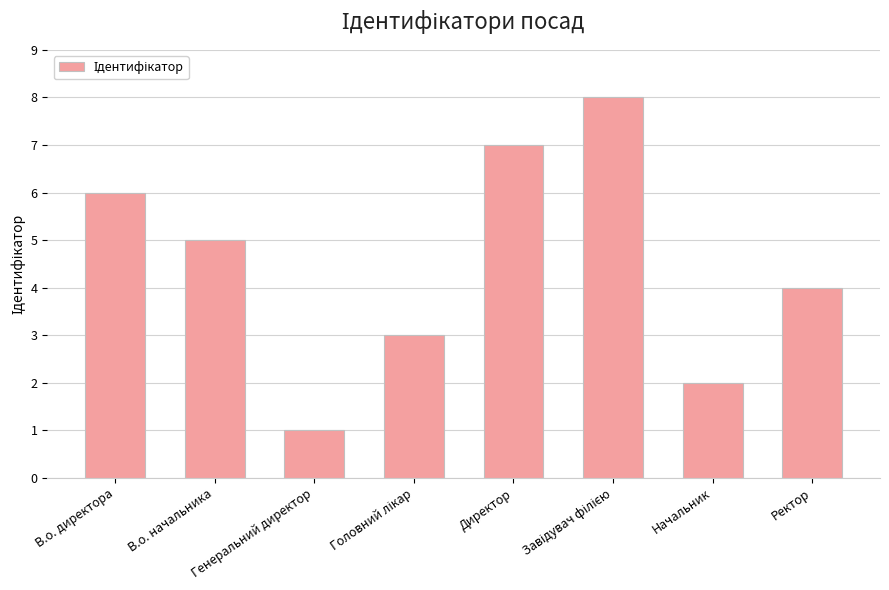

Does the chart contain stacked bars?

No